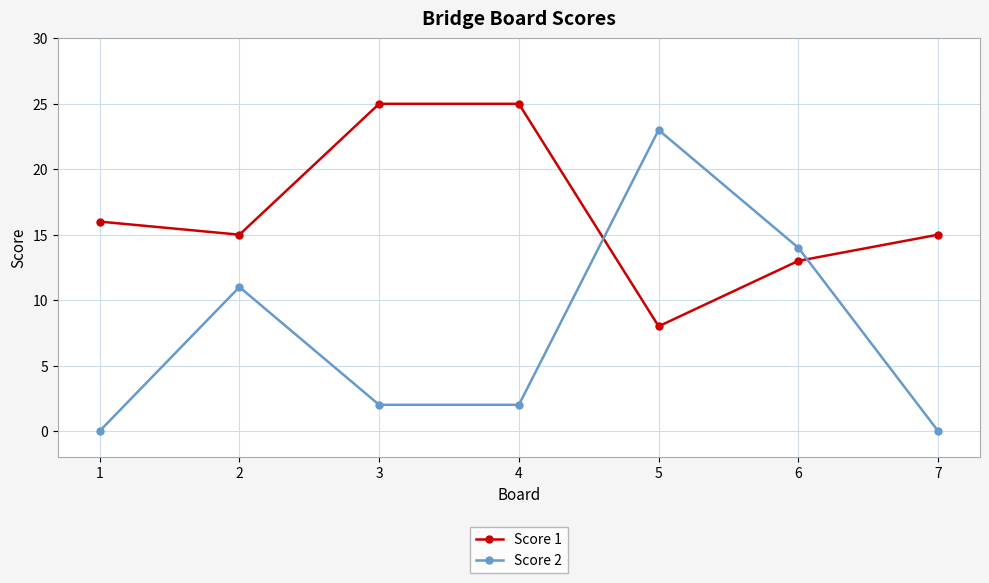

Rank the series by their maximum value, from highest to lowest.

Score 1, Score 2